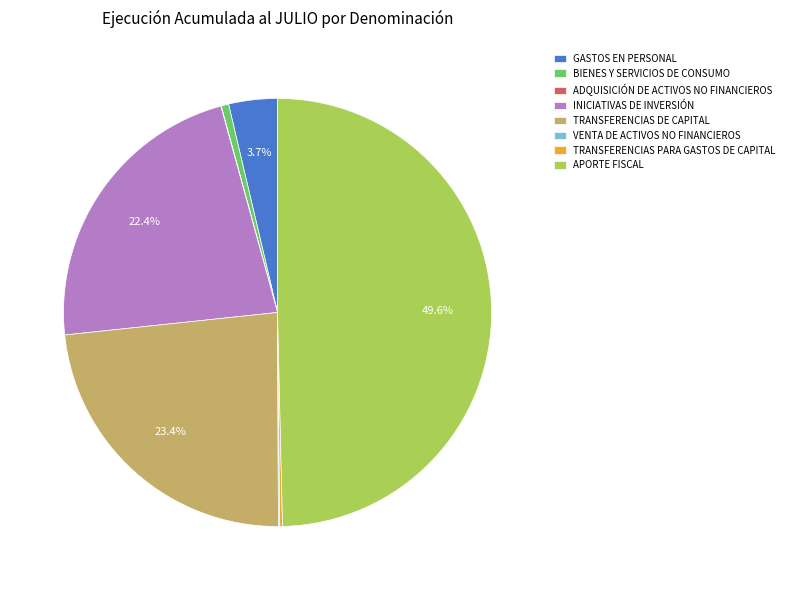

Between BIENES Y SERVICIOS DE CONSUMO and GASTOS EN PERSONAL, which is larger?

GASTOS EN PERSONAL